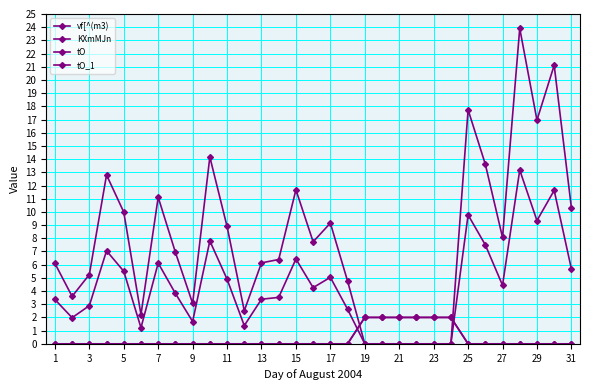

After their last crossing, which series has the higher values: tO_1 or vf[^(m3)?

vf[^(m3)